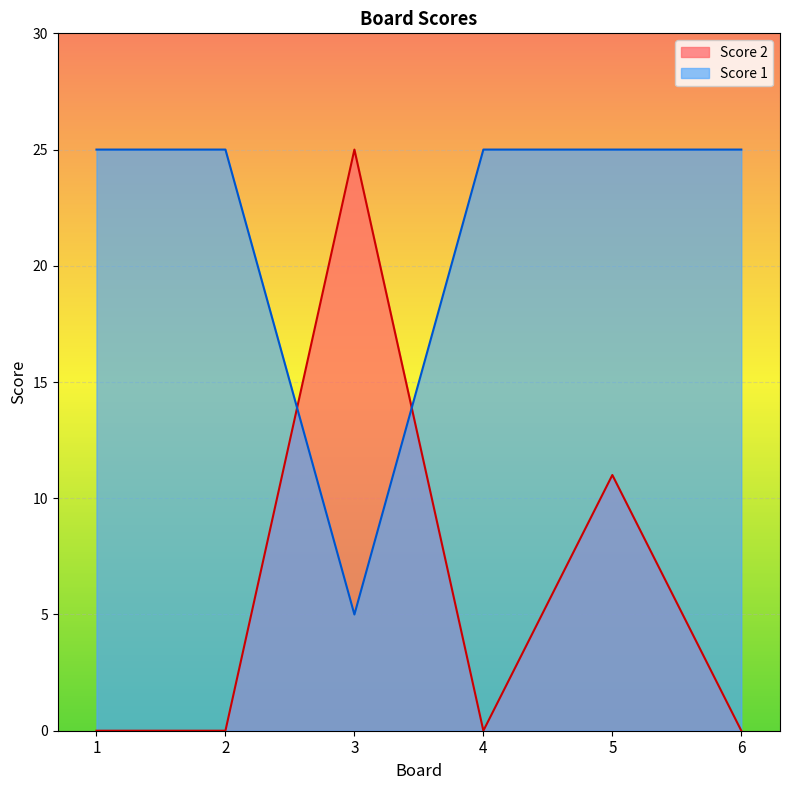

Reading left to right, list all the values displayed in this chart.

Score 2: 1=0	2=0	3=25	4=0	5=11	6=0
Score 1: 1=25	2=25	3=5	4=25	5=25	6=25